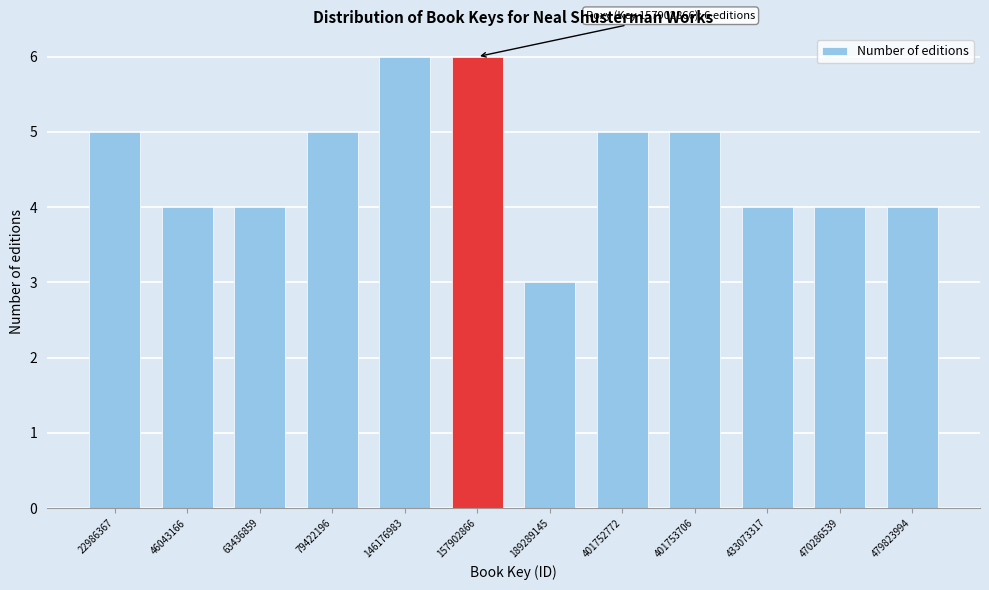

Reading left to right, what are all the values shown in this chart?

22986367=5	46043166=4	63436859=4	79422196=5	146176983=6	157902866=6	189289145=3	401752772=5	401753706=5	433073317=4	470286539=4	479823994=4